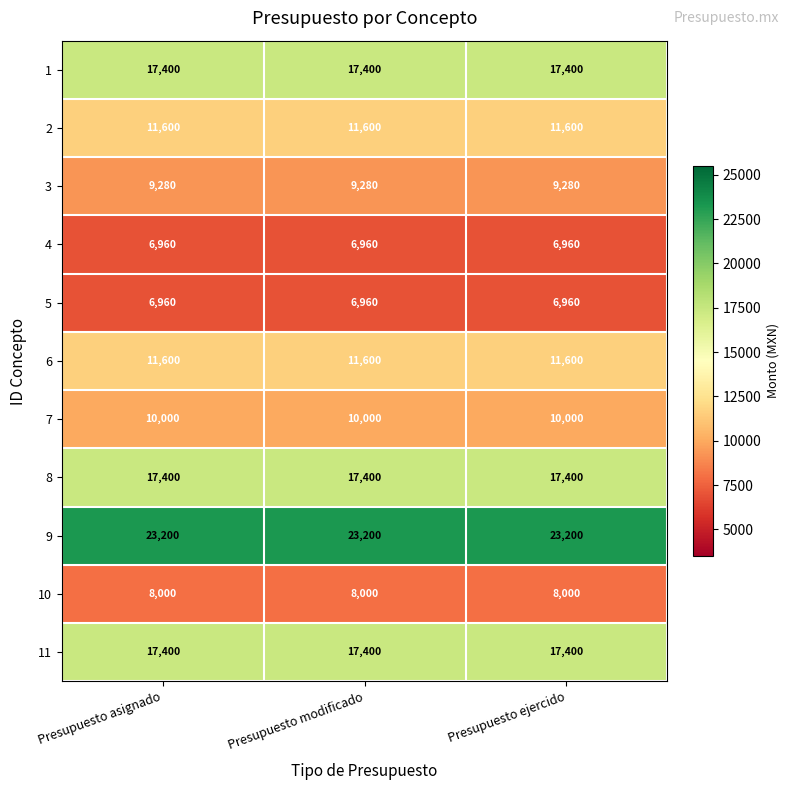

What is the smallest value displayed?

6960